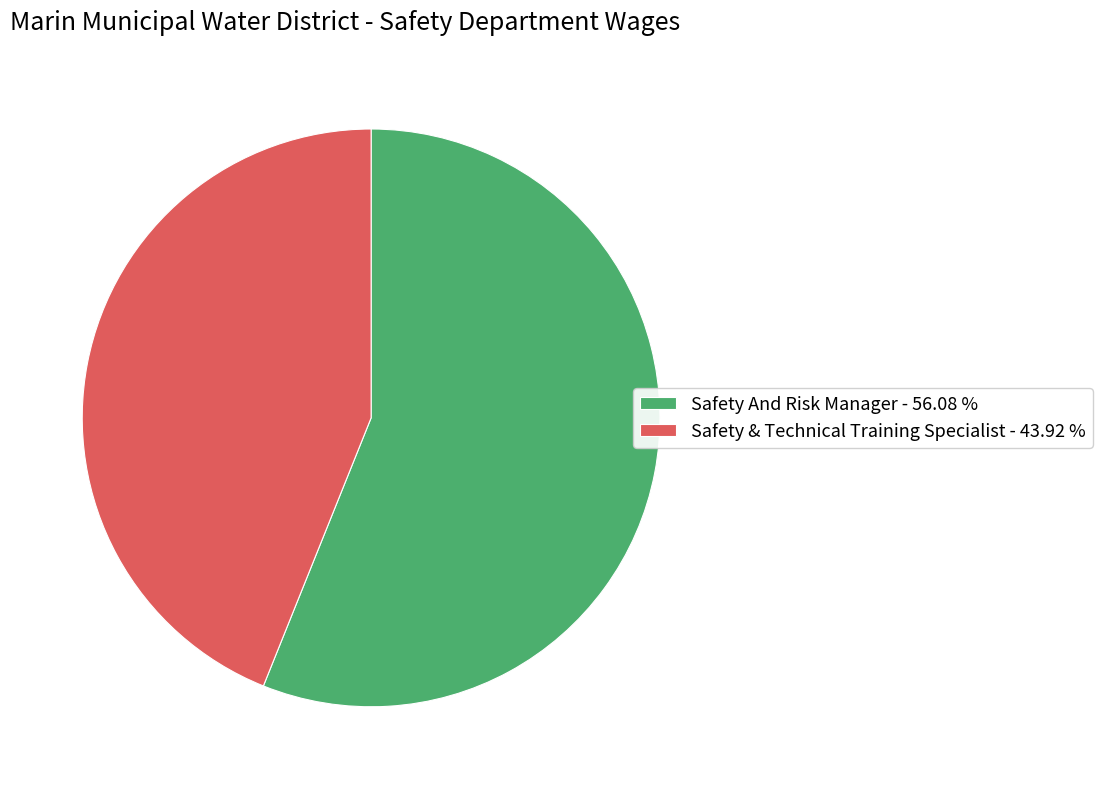

Combined, do Safety & Technical Training Specialist - 43.92 % and Safety And Risk Manager - 56.08 % account for over 50%?

Yes